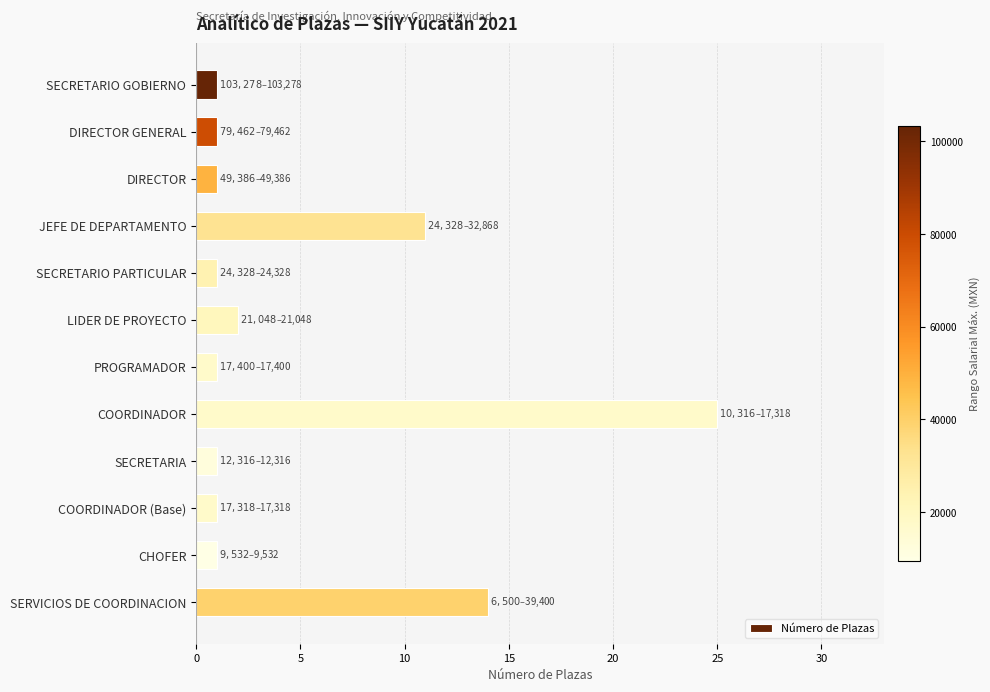

What is the difference between the second highest and second lowest values?

13